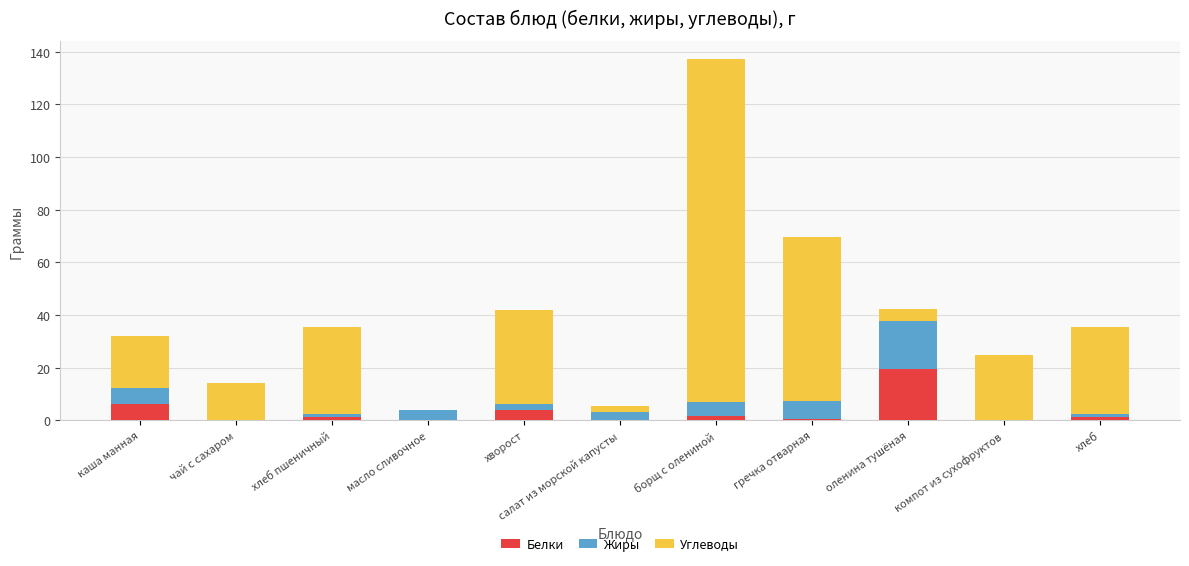

The value of Белки at масло сливочное is 0.0. True or false?

True